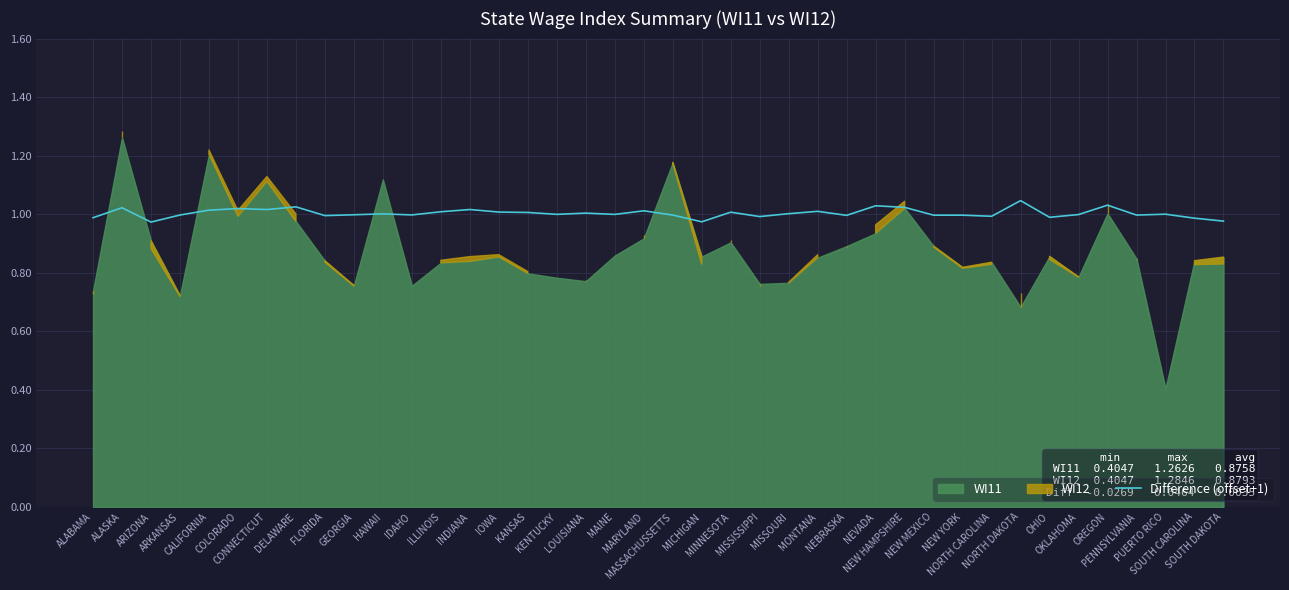

At which category does the data reach its first local valley?

ARIZONA